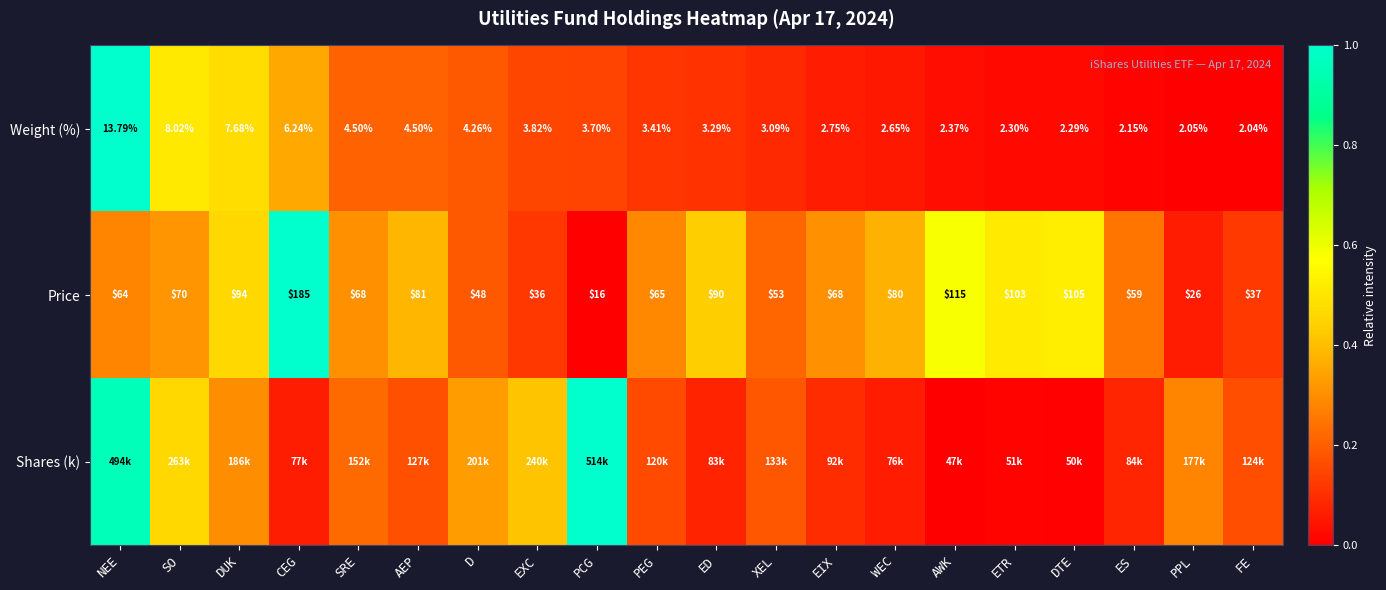

The Price series shows 0.2 at DTE. True or false?

False